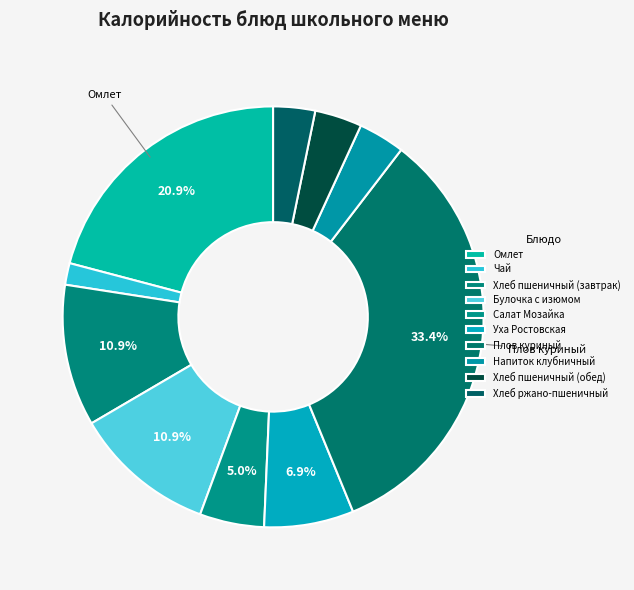

Is there a majority slice in this chart?

No